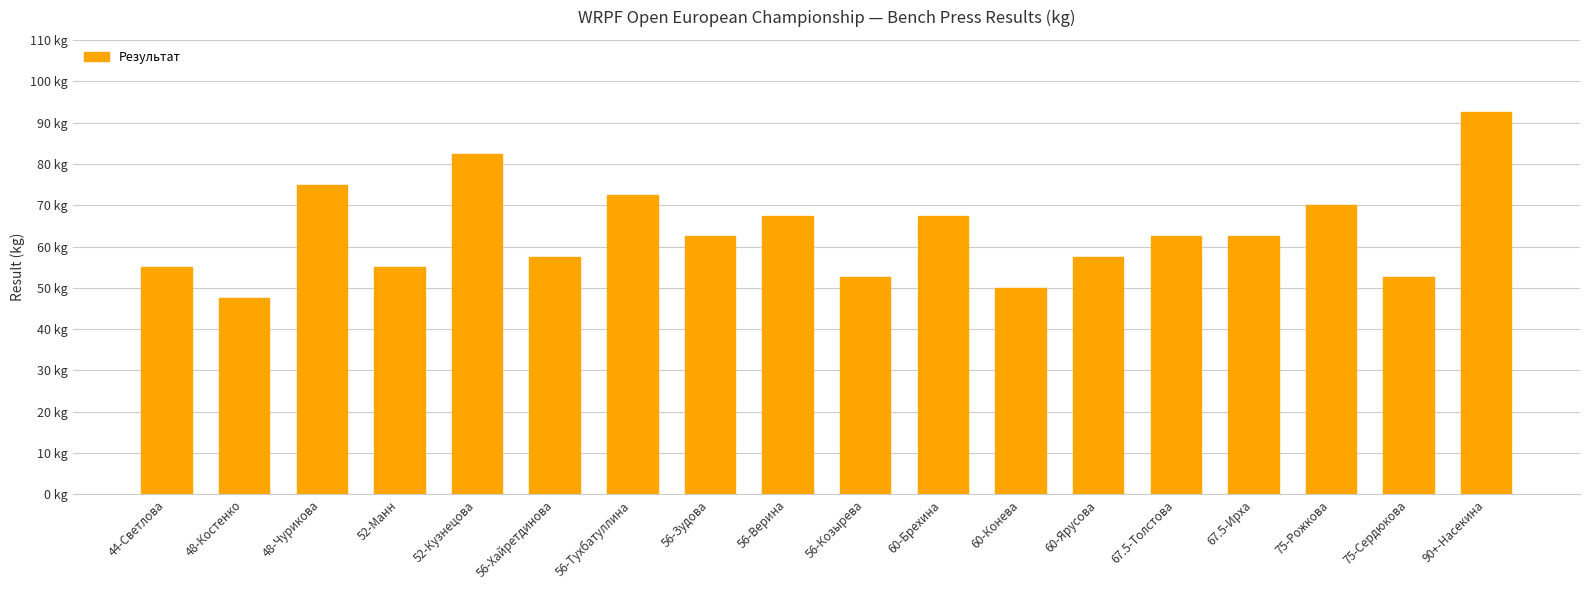

How many distinct data groups are displayed?

1